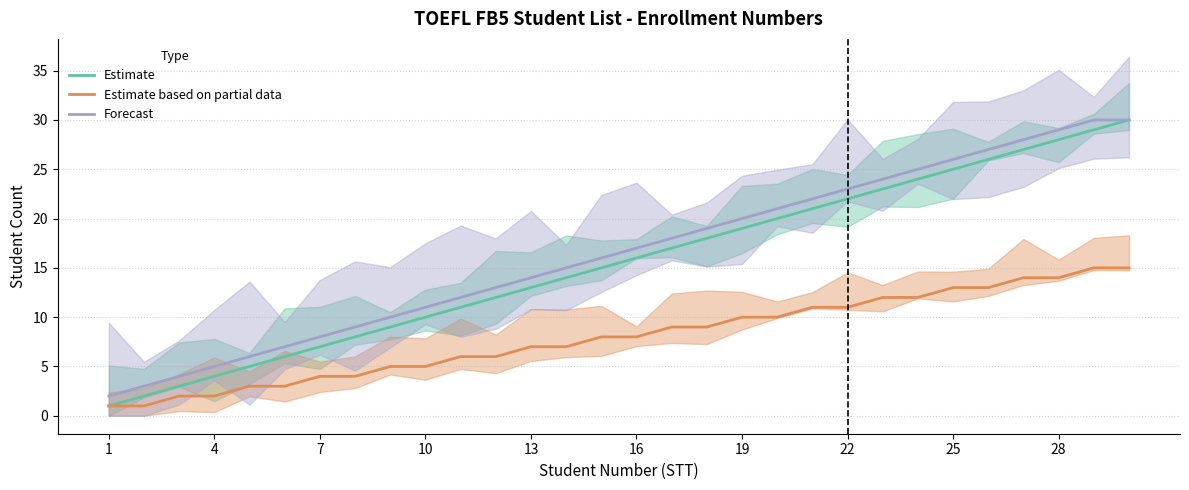

What is the smallest value displayed?

1